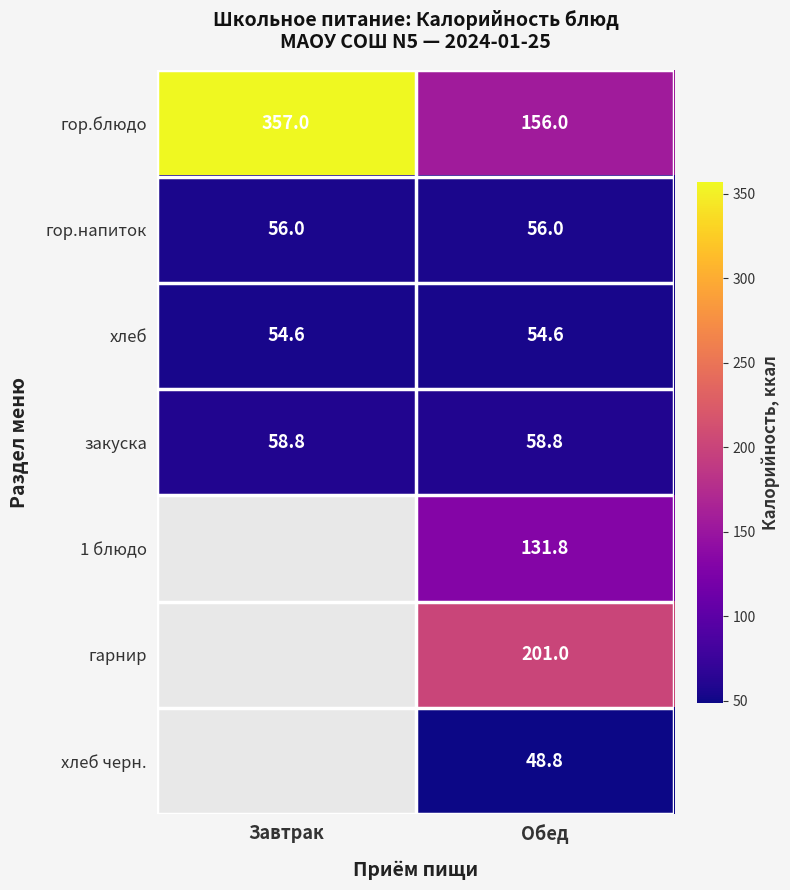

Which has a higher value, Обед or Завтрак?

Завтрак